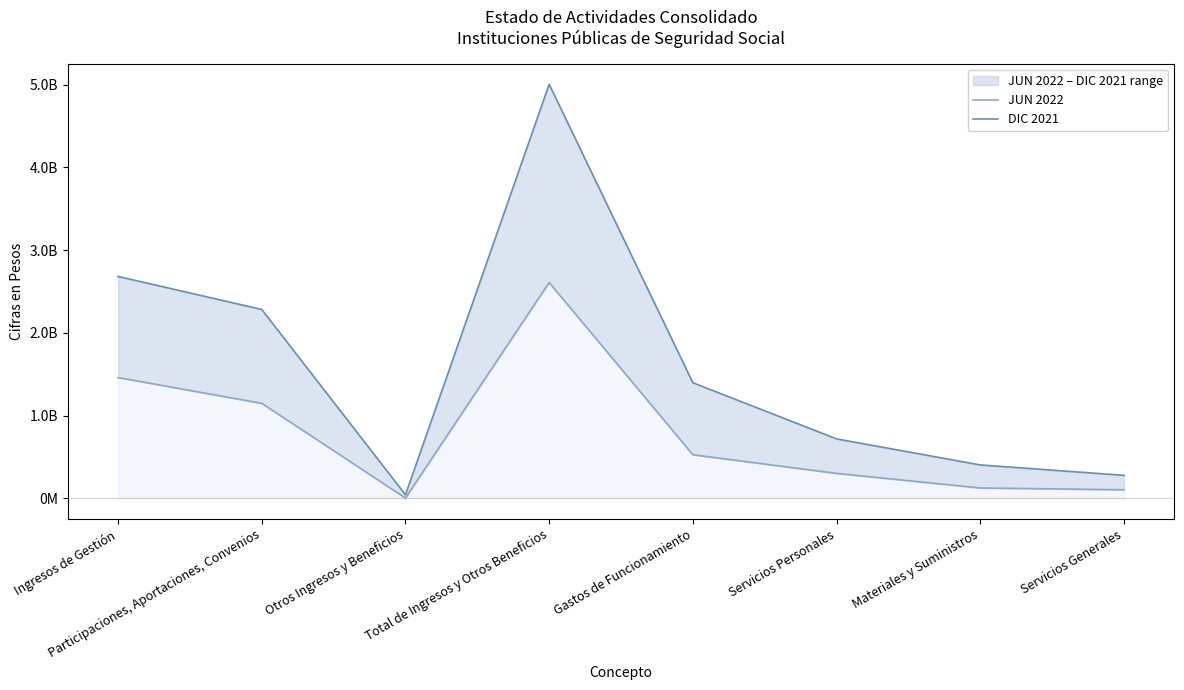

What is the label of the 3rd point from the right?

Servicios Personales